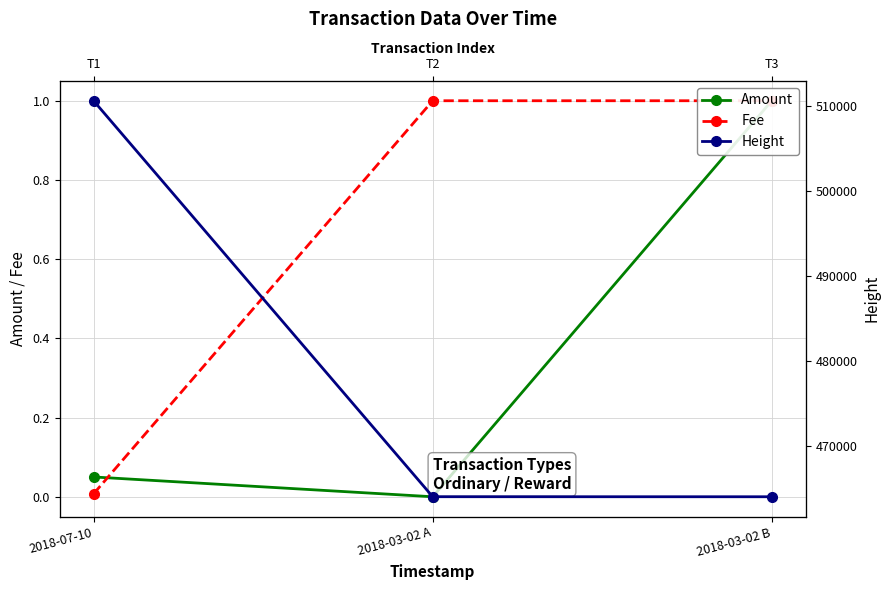

How many series are shown in this chart?

3